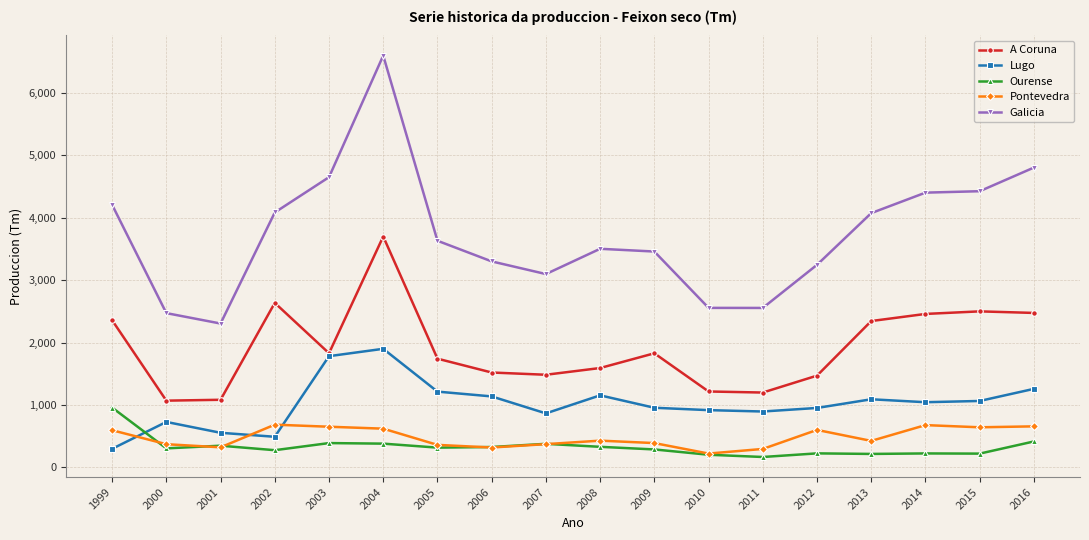

What is the difference between the second highest and second lowest values in the A Coruna series?

1553